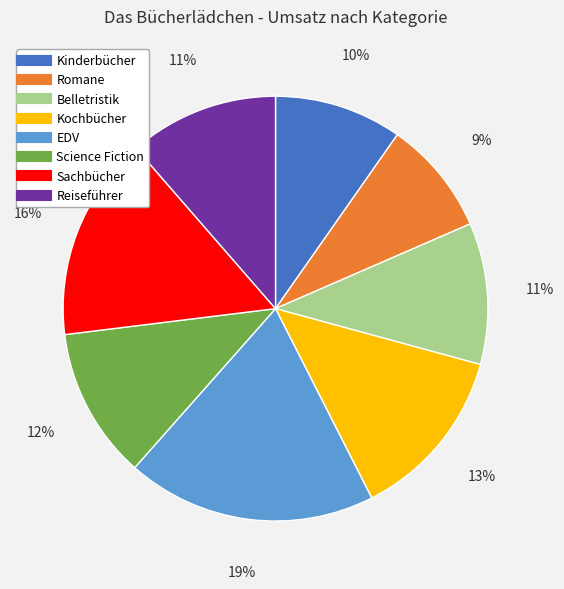

Approximately how many times larger is the value at Sachbücher compared to Kochbücher?

1.2